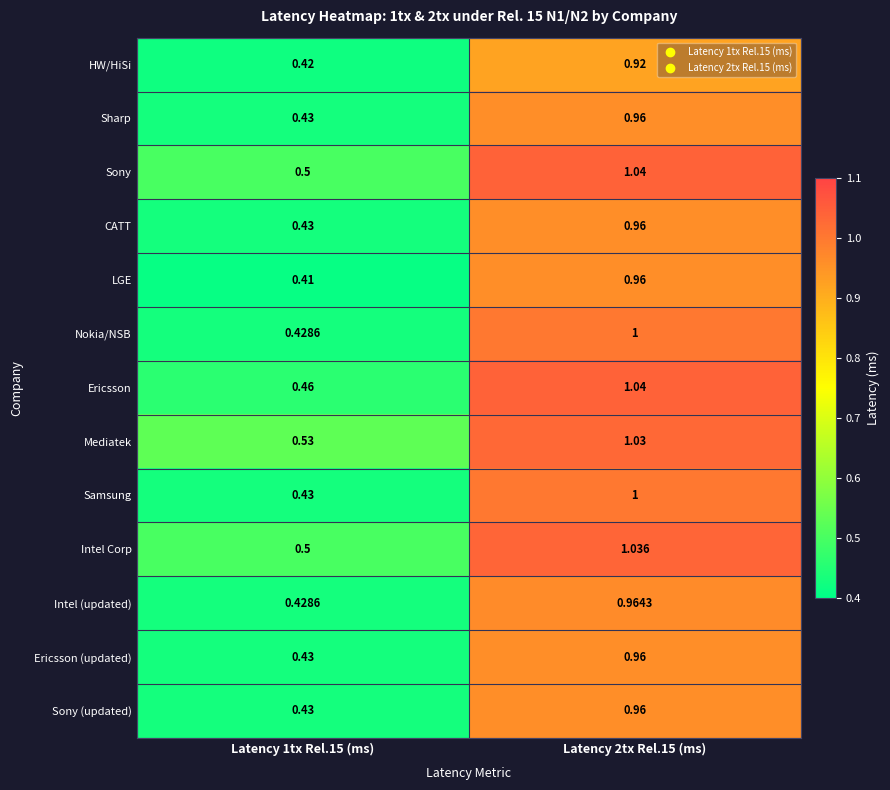

Which series has the widest spread of values?

Ericsson